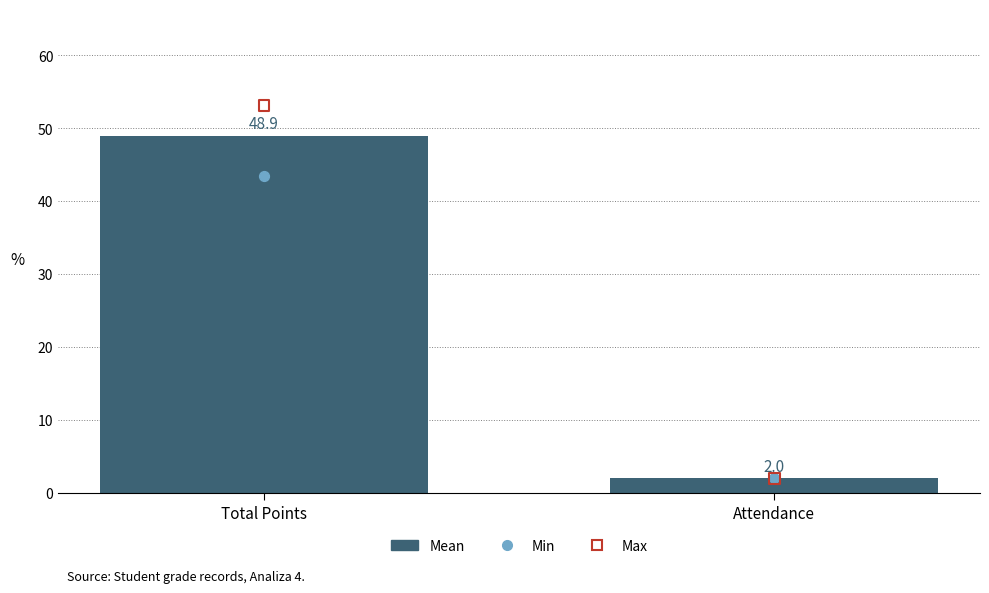

What is the change in value from Total Points to Attendance?

-46.9